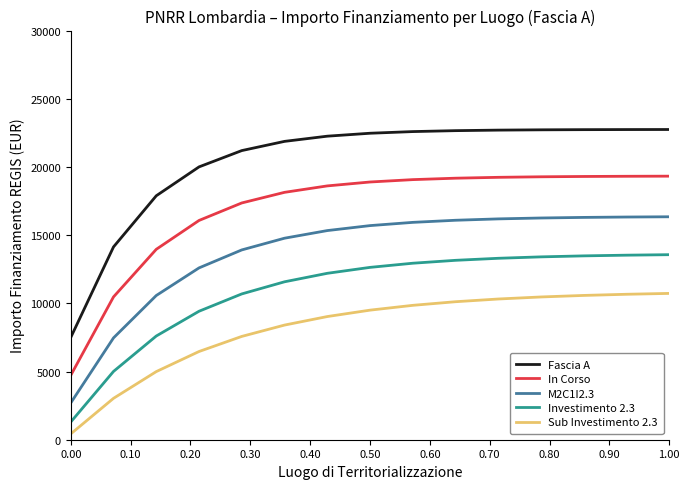

How many values in the Fascia A series exceed 22470?

8